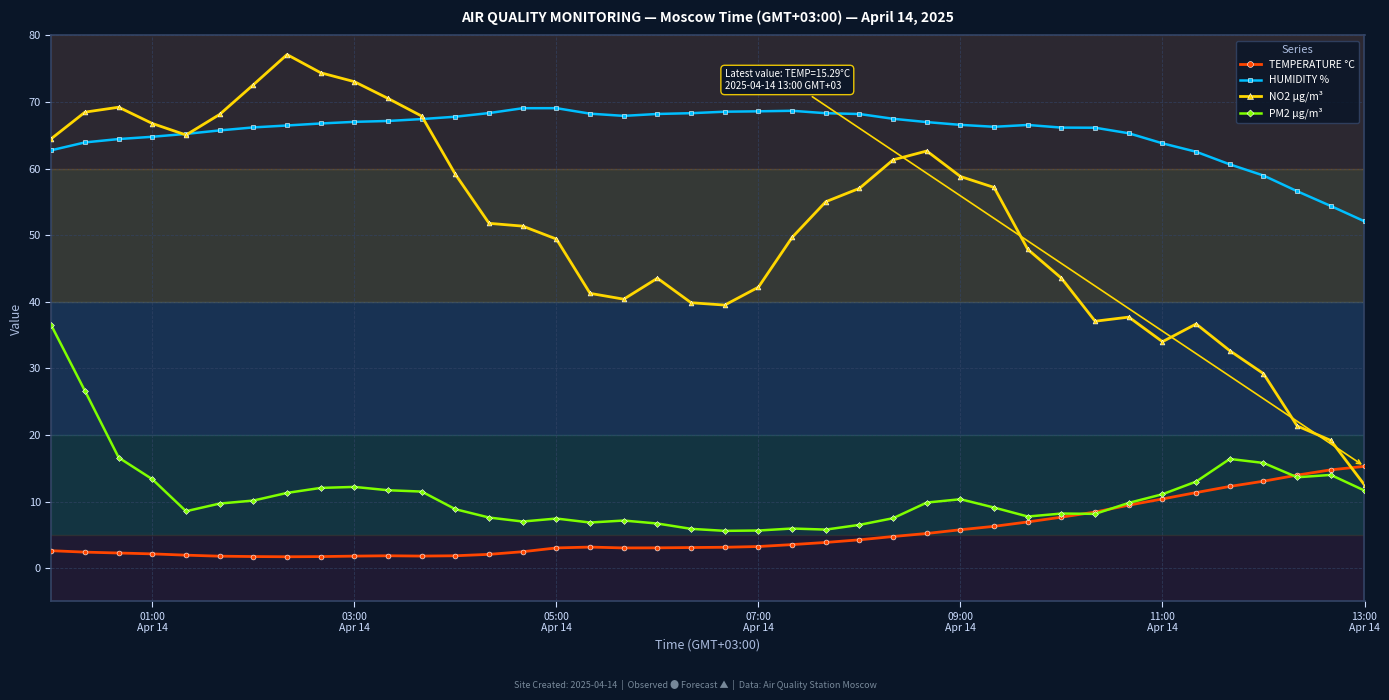

Which series has the largest total across all categories?

HUMIDITY %